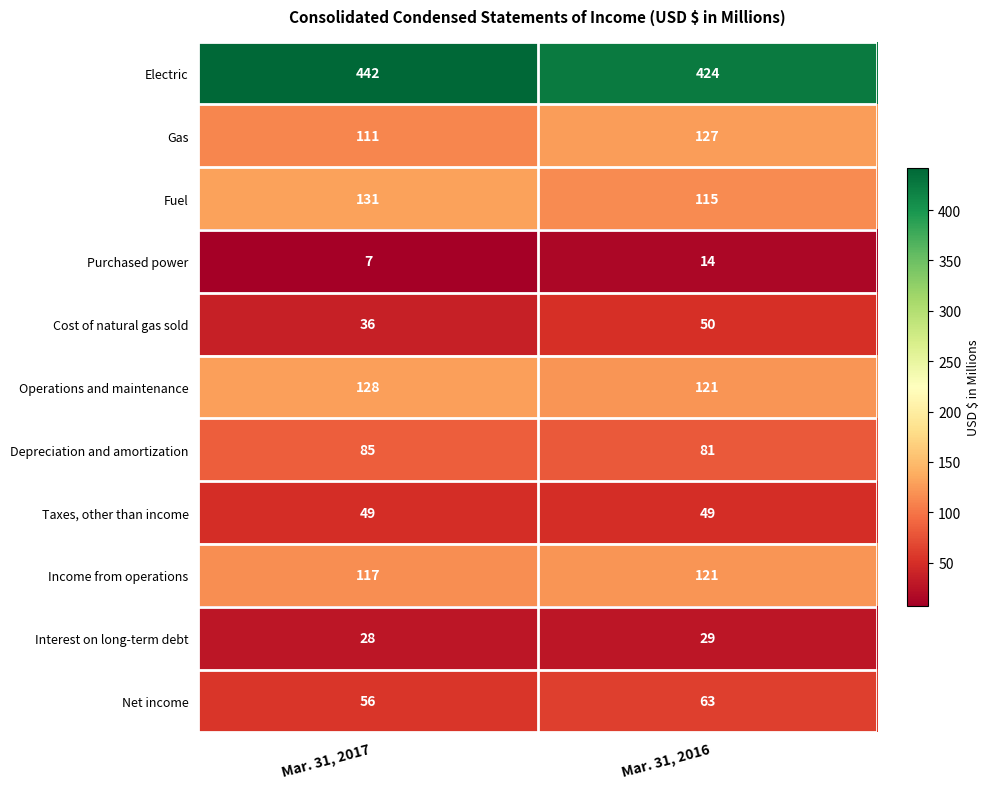

Where is Purchased power nearest to the value 10?

Mar. 31, 2017